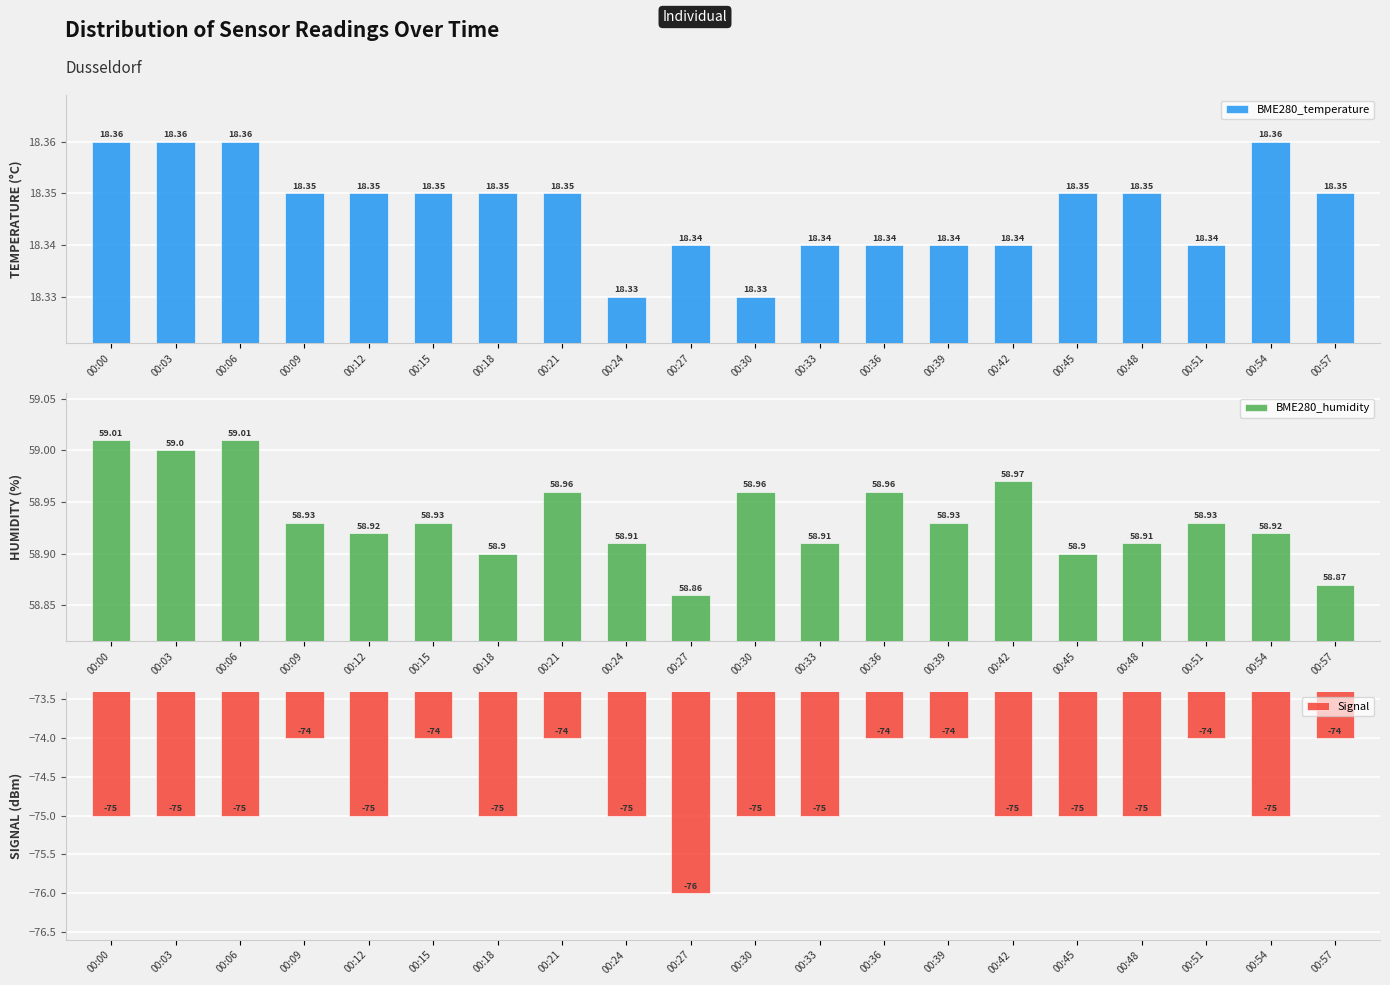

Is it true that Signal equals -75.0 at 00:06?

True